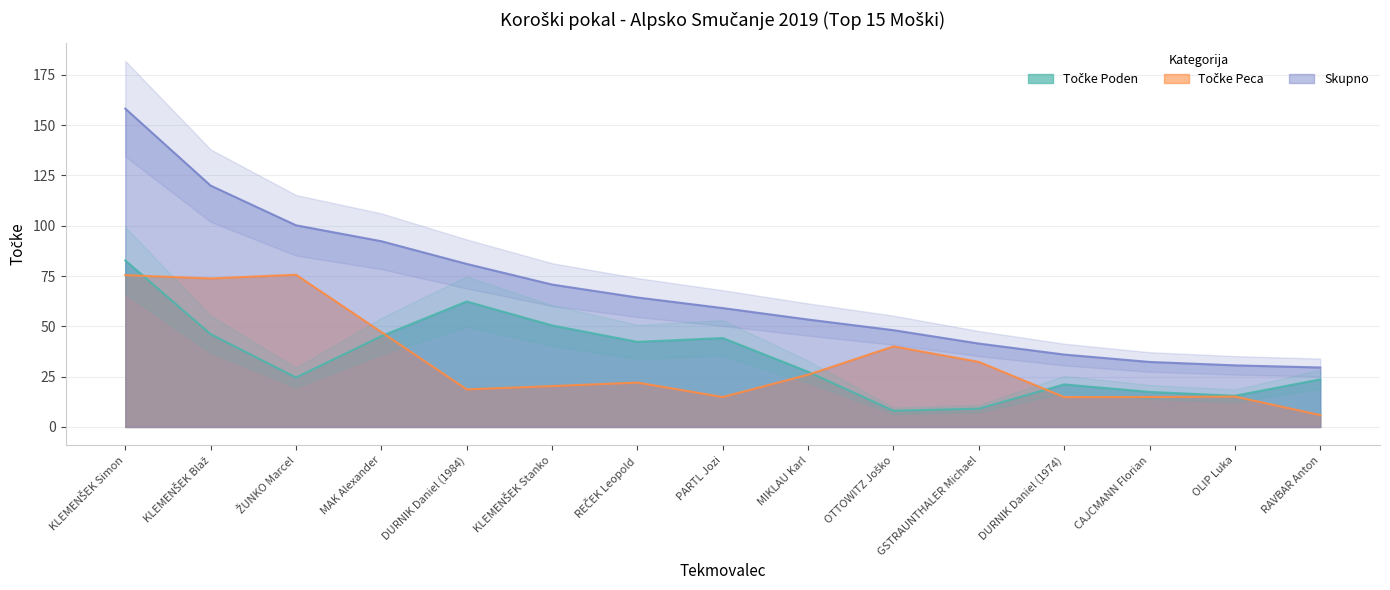

What is the approximate value of Skupno at RAVBAR Anton?

29.5